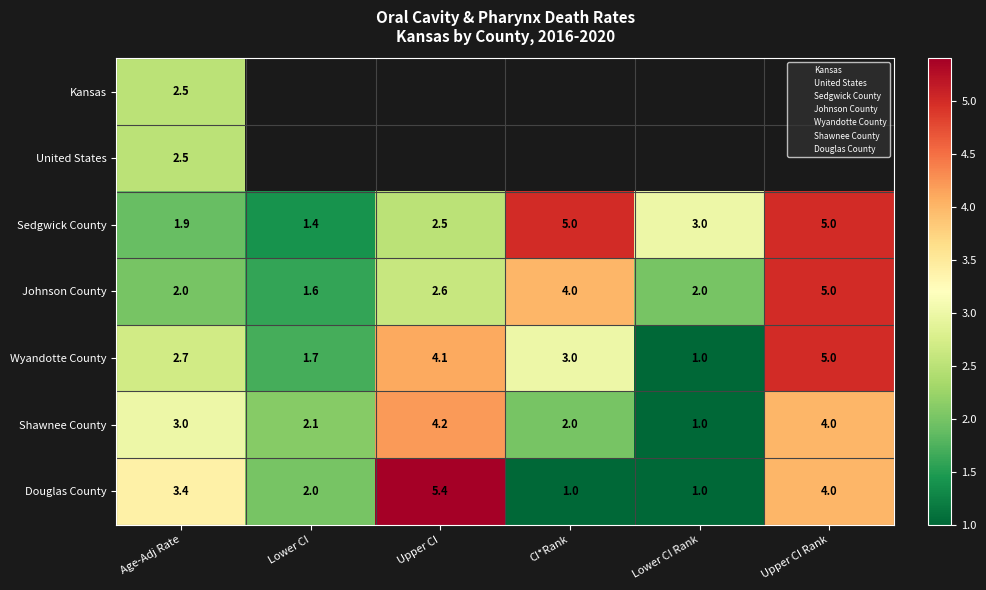

Which series has the widest spread of values?

Douglas County